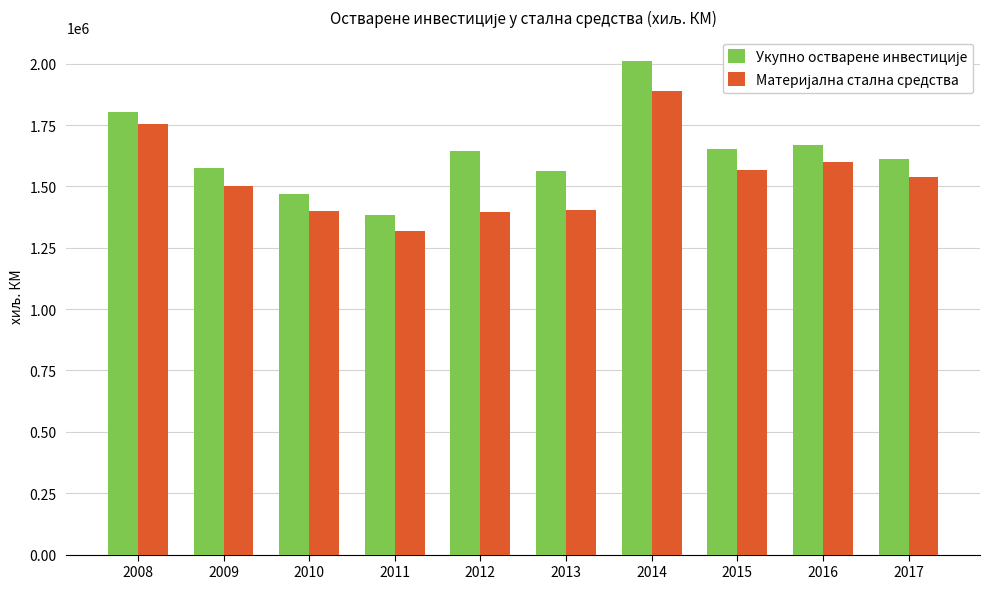

What is the difference between the highest and lowest values at 2011?

62268